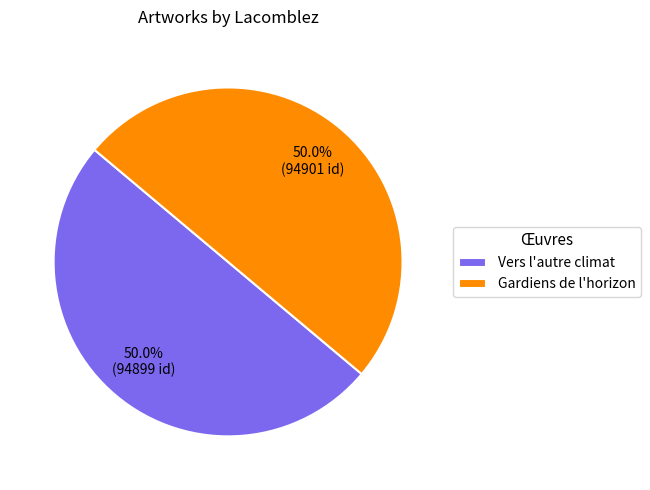

What is the total percentage of Vers l'autre climat and Gardiens de l'horizon?

100.0%